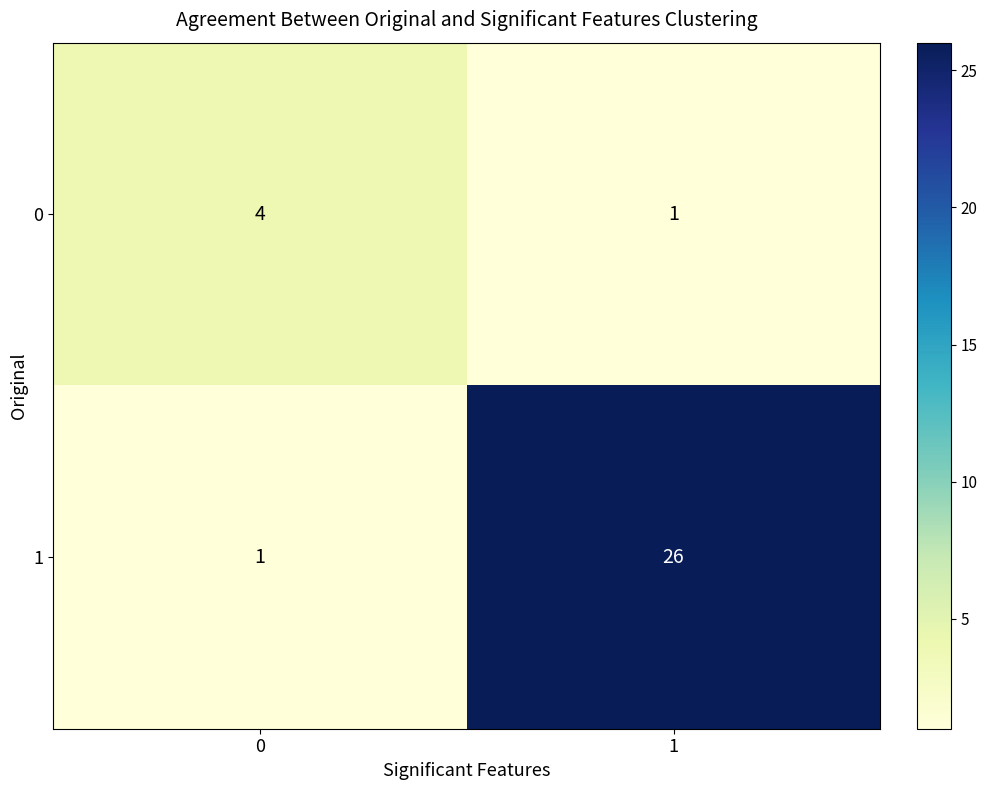

What is the maximum value for 0?

4